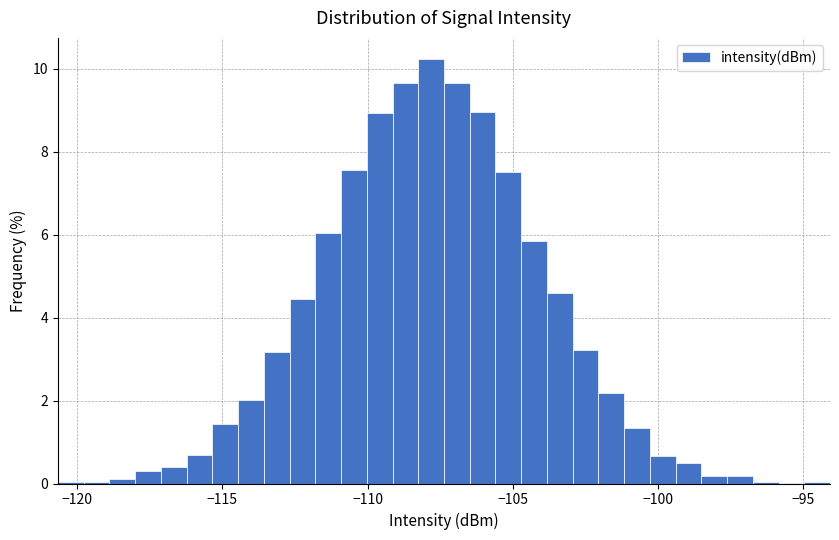

Around what value on the x-axis is the tallest bar? Give the approximate position of its centre, as read against the axis.

-108.0